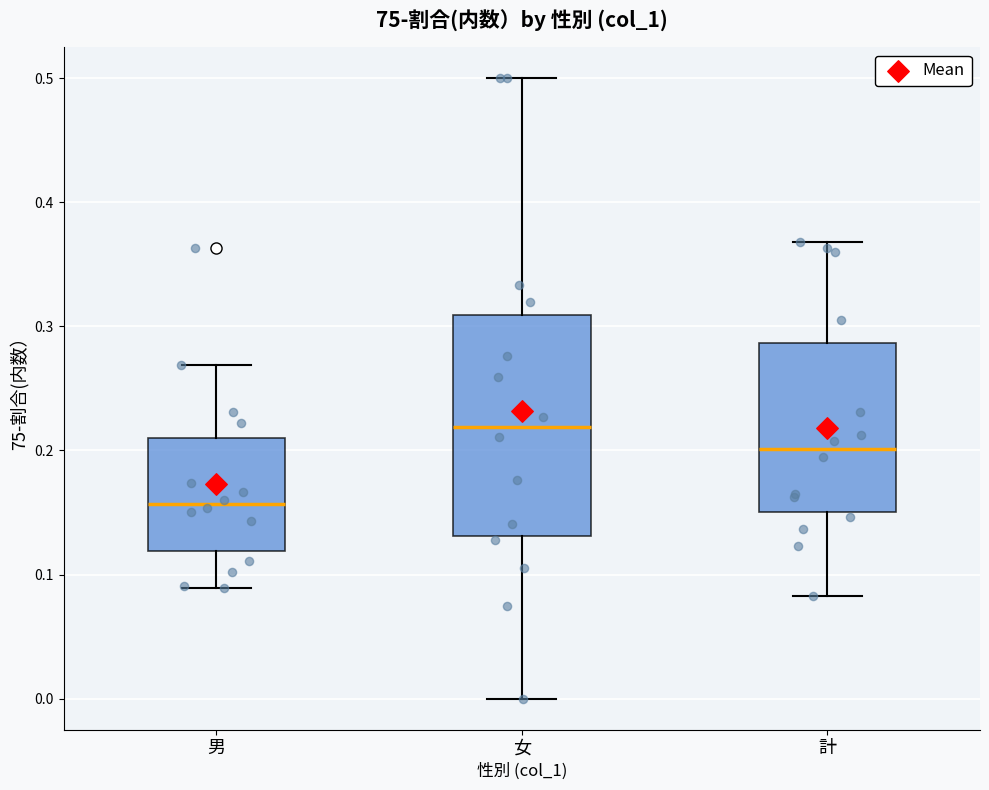

Which box has the highest median line?

女